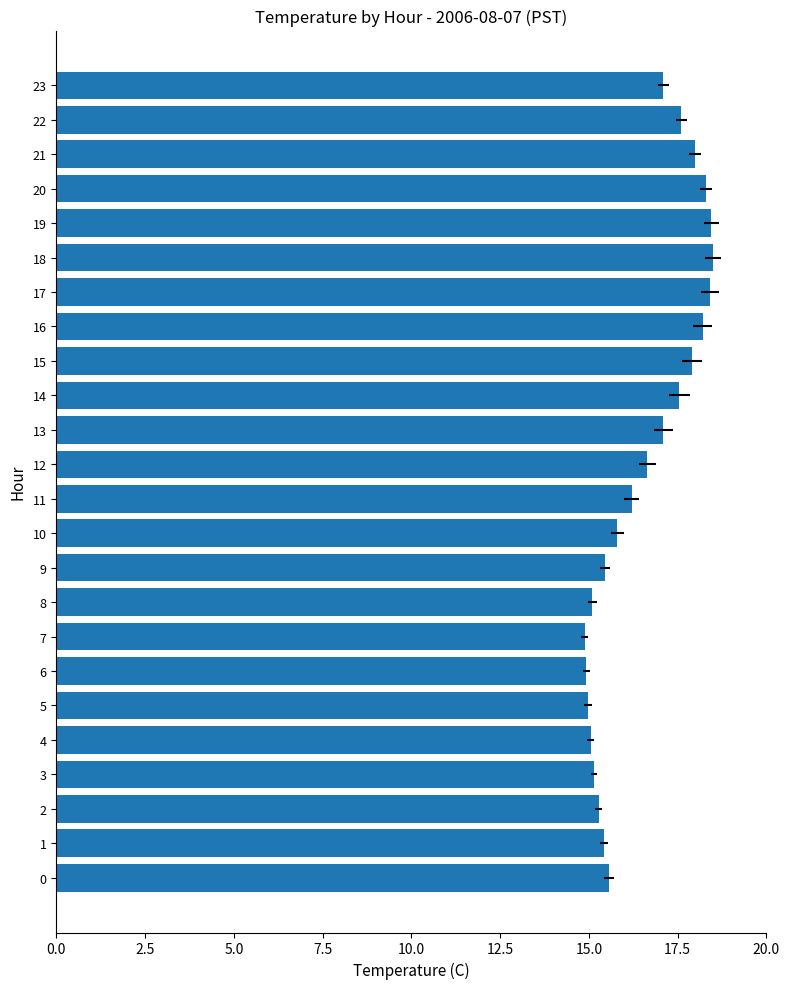

How many data points does each series have?

24